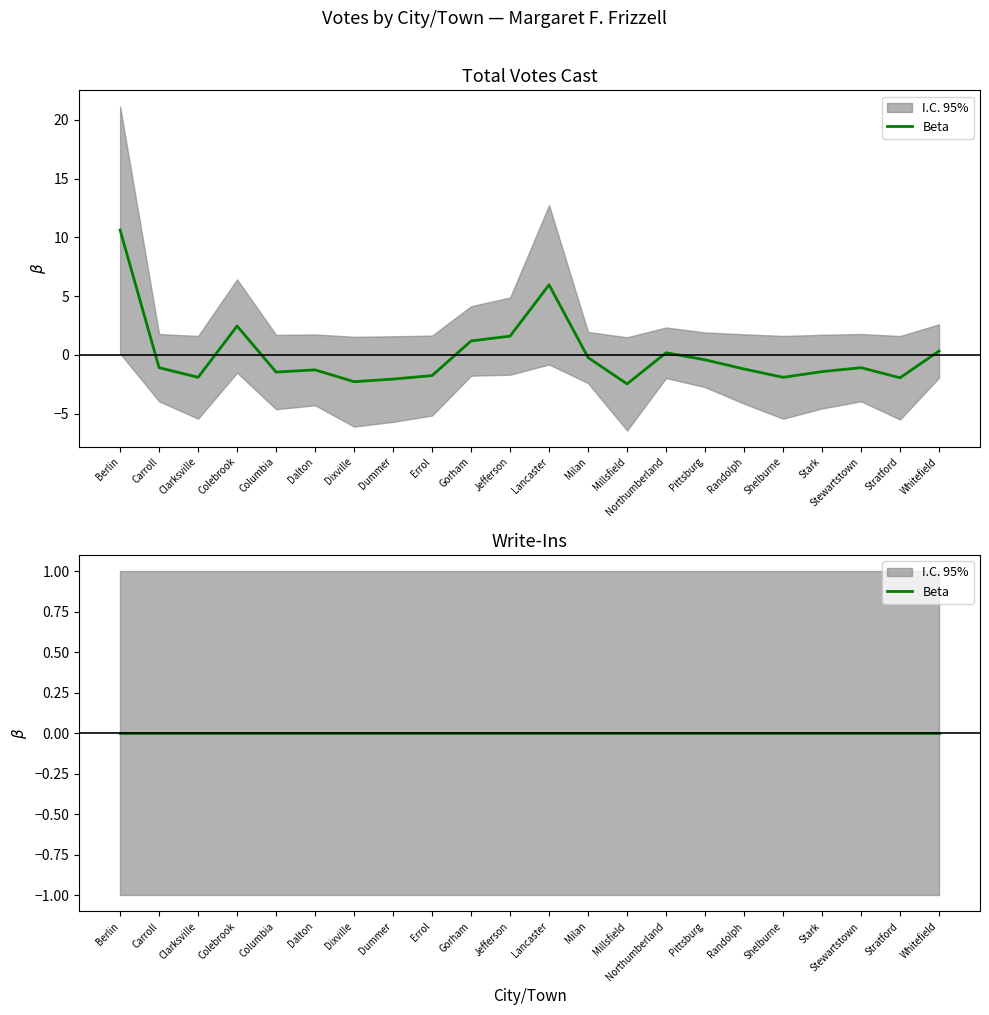

Does the chart display data point markers on the line(s)?

No